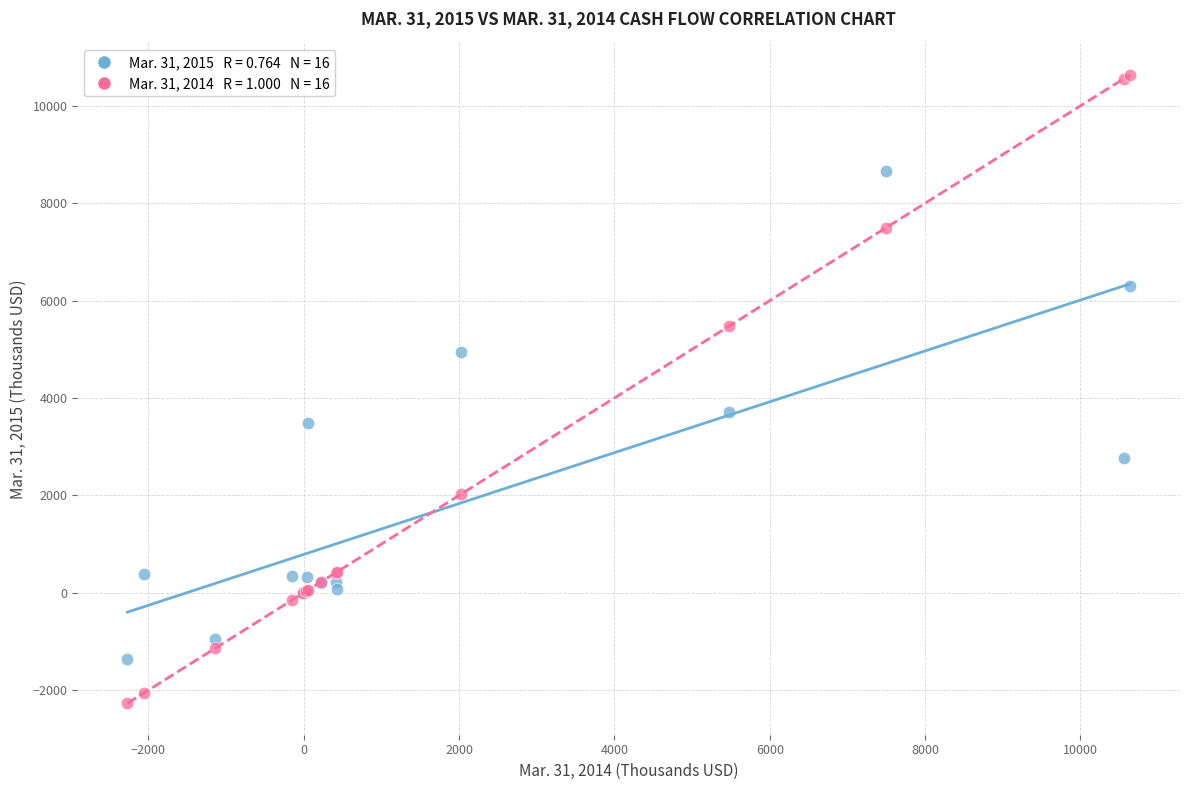

Across all series, what Y value is closest to 4182?

3714